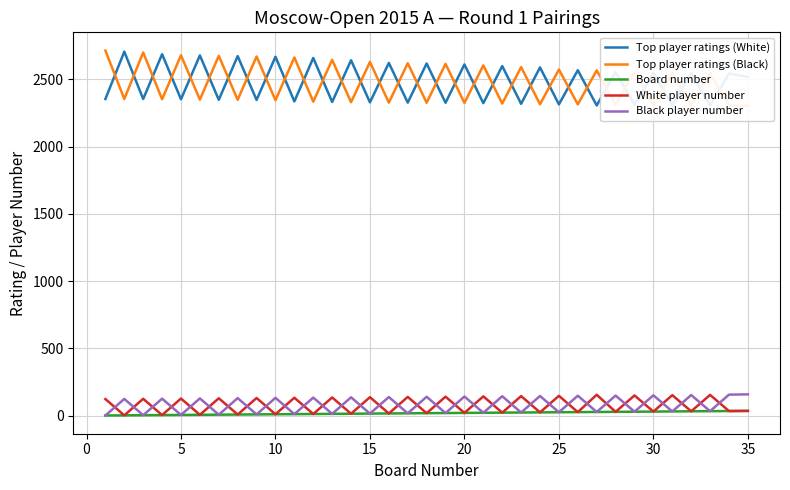

What is the maximum value for Black player number?

158